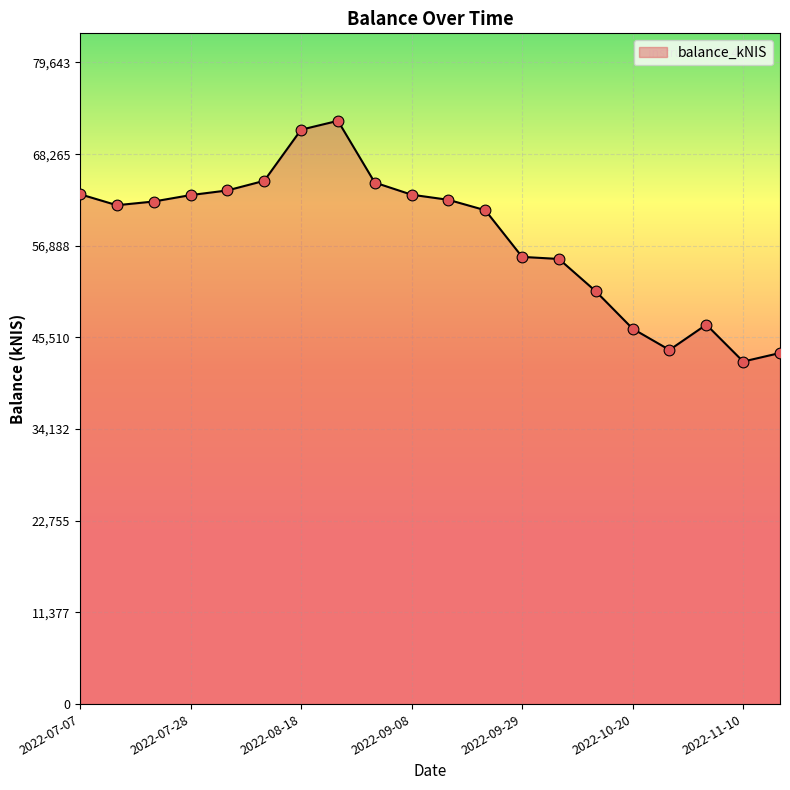

What is the smallest value displayed?

42521.6